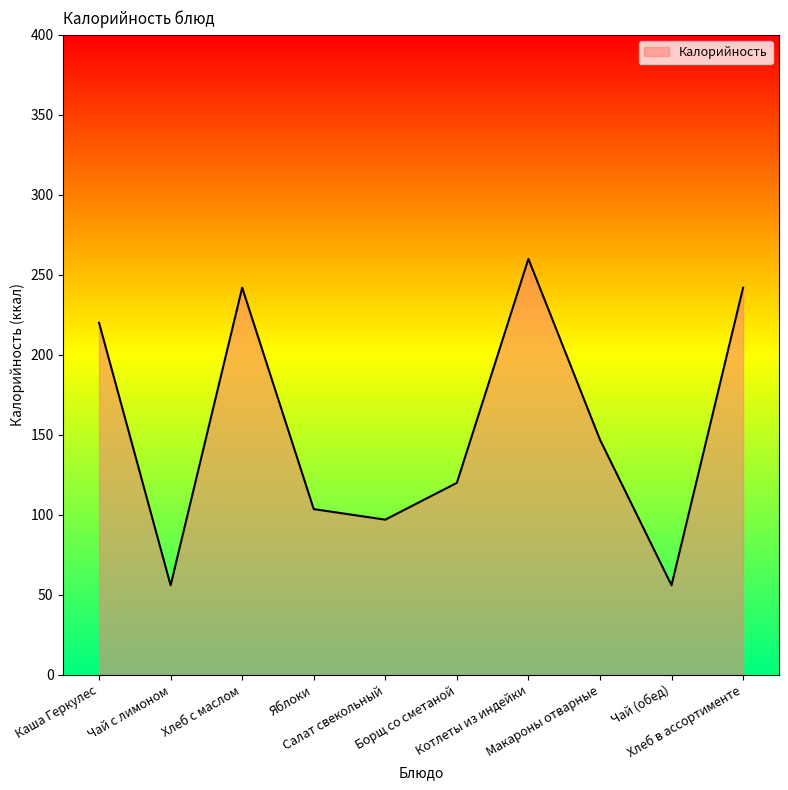

Where does the data first go above 147?

Каша Геркулес